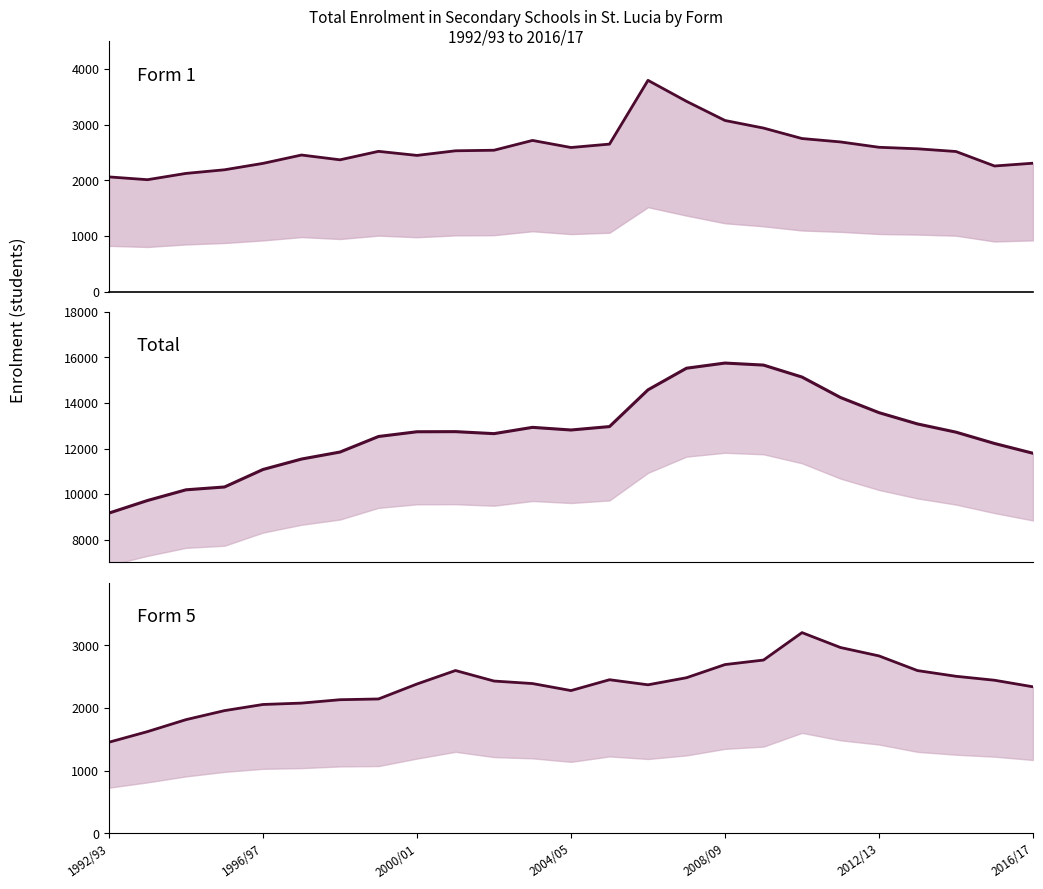

True or false: Form 1 has more than 0 points higher than both neighbors.

True